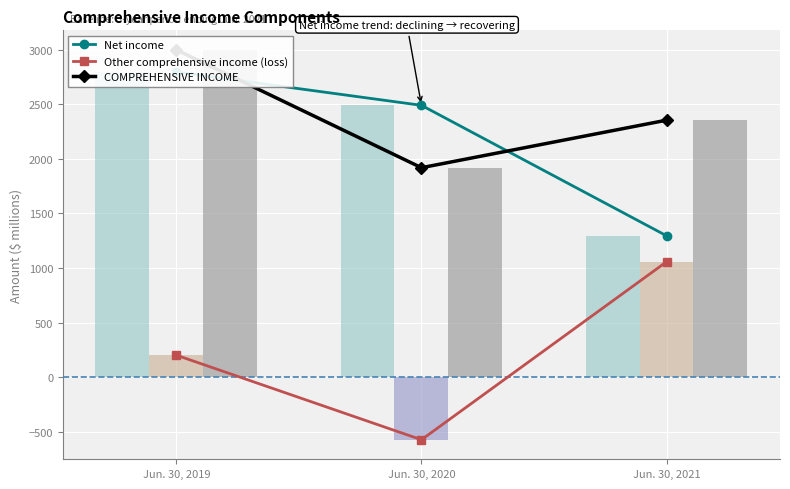

Which series has the largest range (max minus min)?

Other comprehensive income (loss)